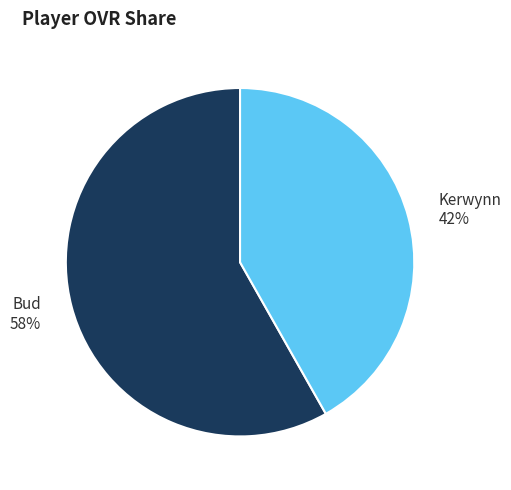

What is the largest slice in the pie chart?

Bud